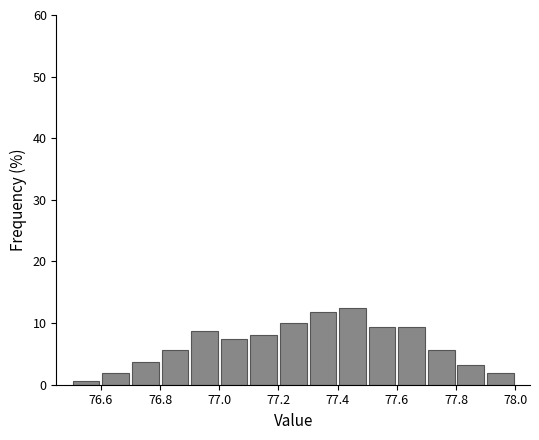

How tall is the bar that spans 76.8 to 76.9 on the x-axis? The values are not printed on the chart, so give them approximately, as read against the axis.

6